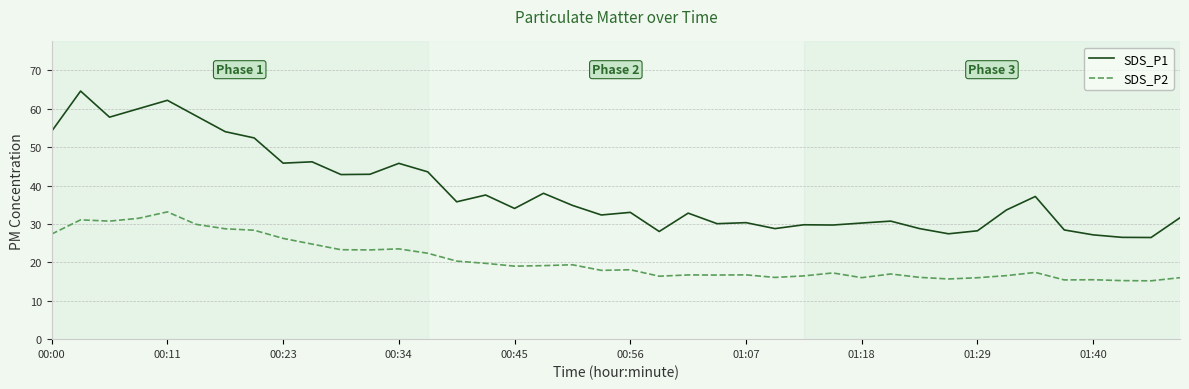

Which series has the largest total across all categories?

SDS_P1